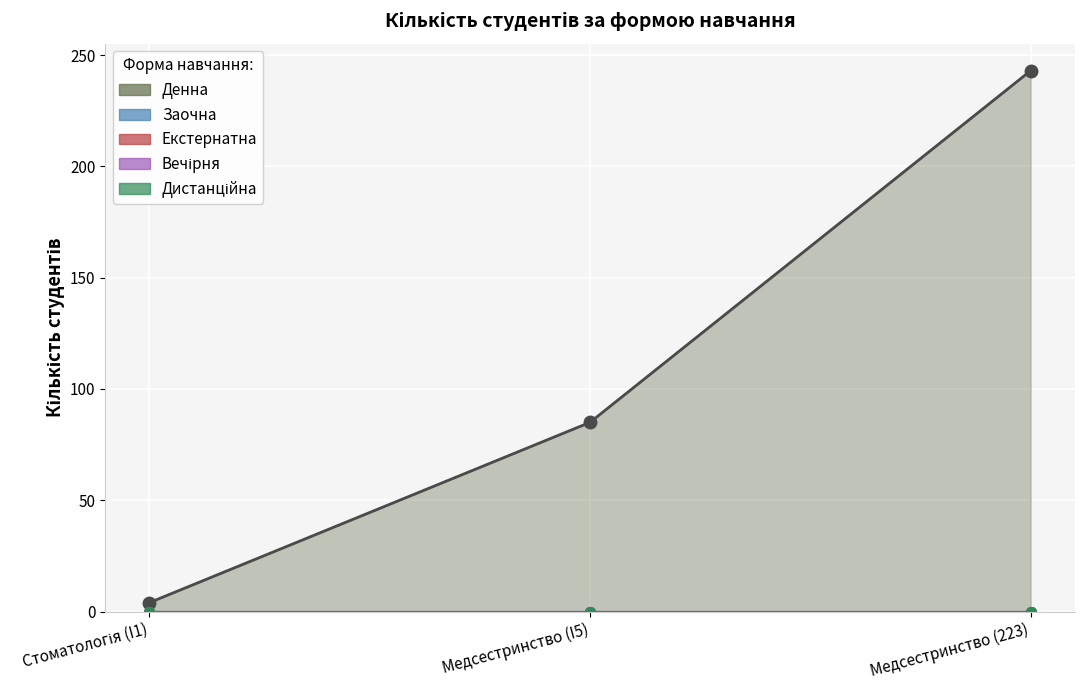

What position from the left is Медсестринство (223)?

3